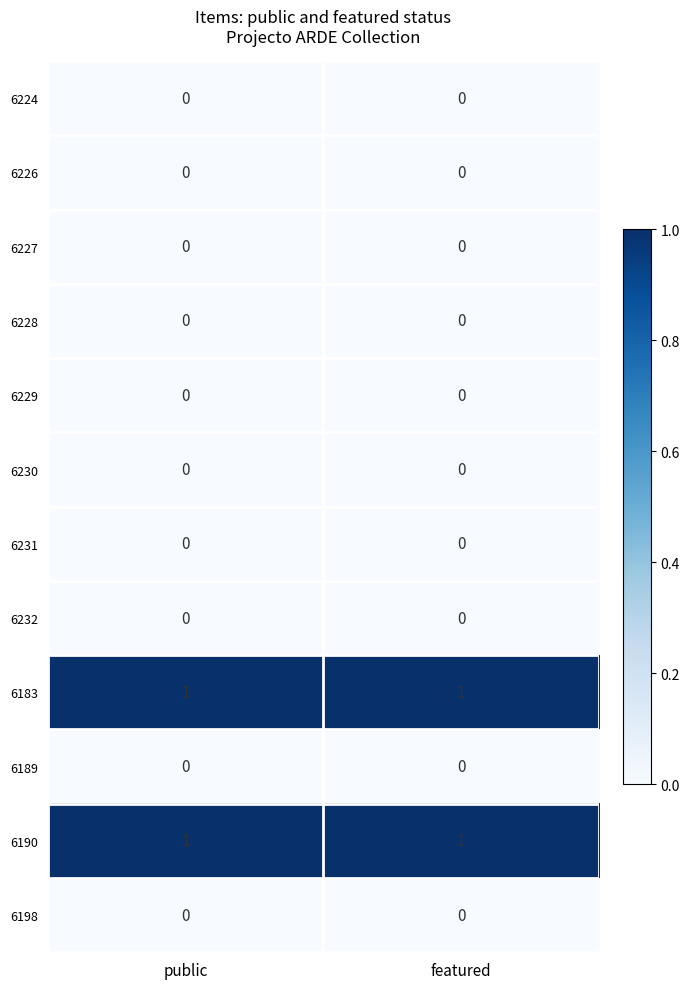

Is the value of 6226 at featured greater than the value of 6190 at featured?

No